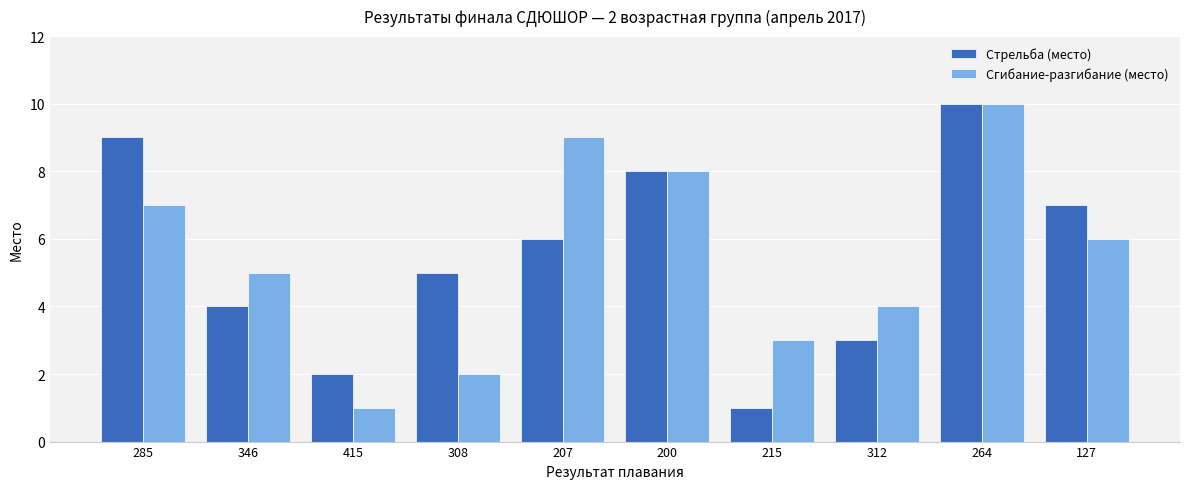

Where is Стрельба (место) nearest to the value 5?

308